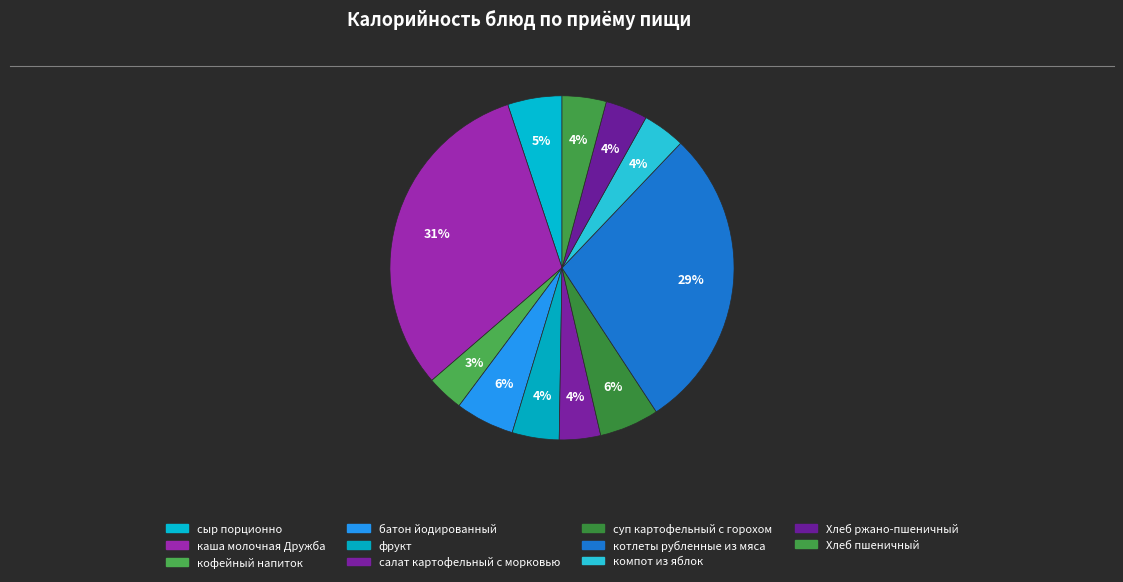

Which category has the biggest portion of the pie?

каша молочная Дружба